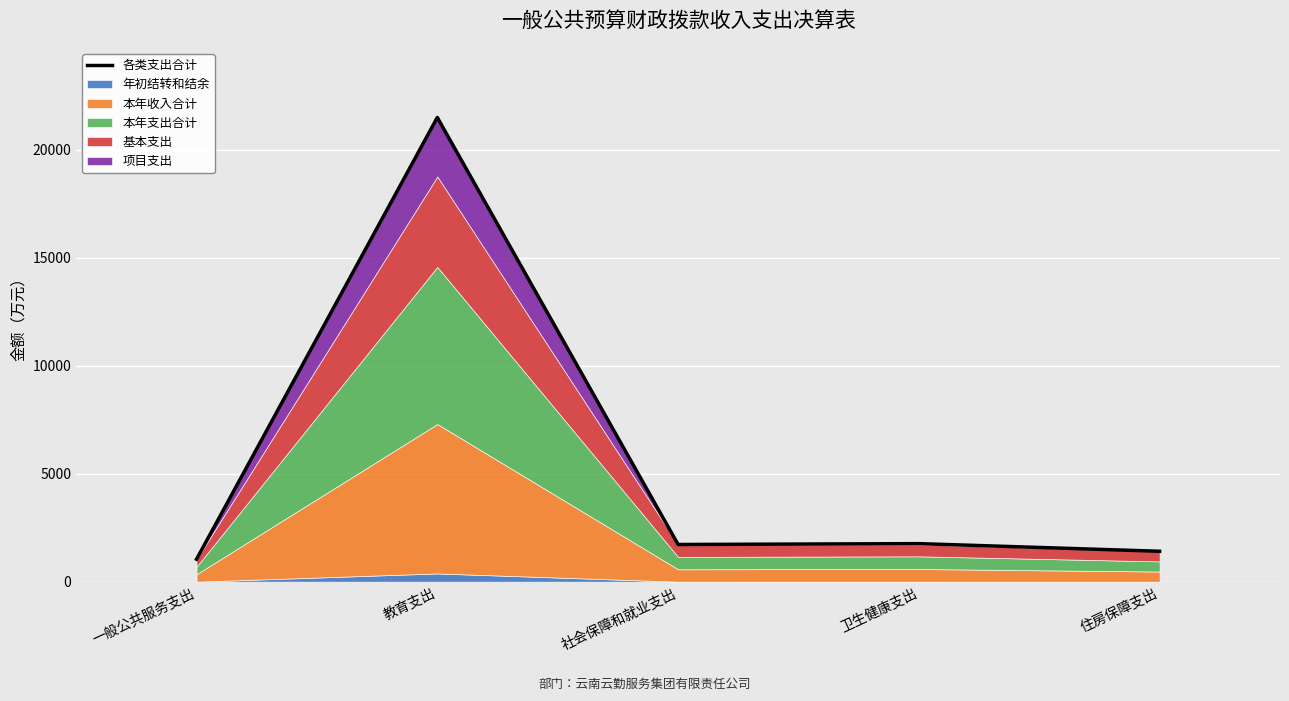

What is the label of the 2nd point from the right?

卫生健康支出